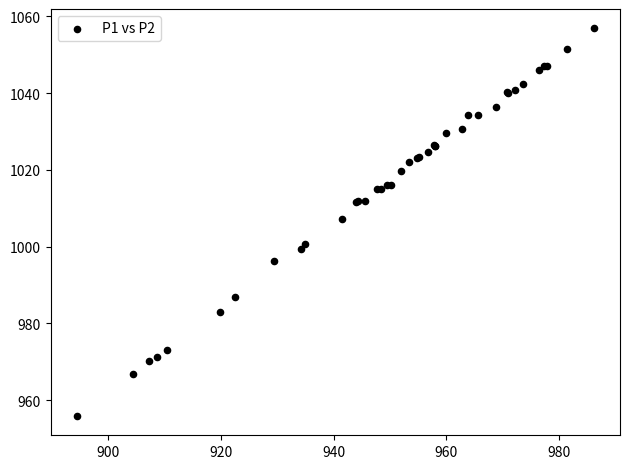

What Y value in the scatter plot is closest to 1006?

1007.2